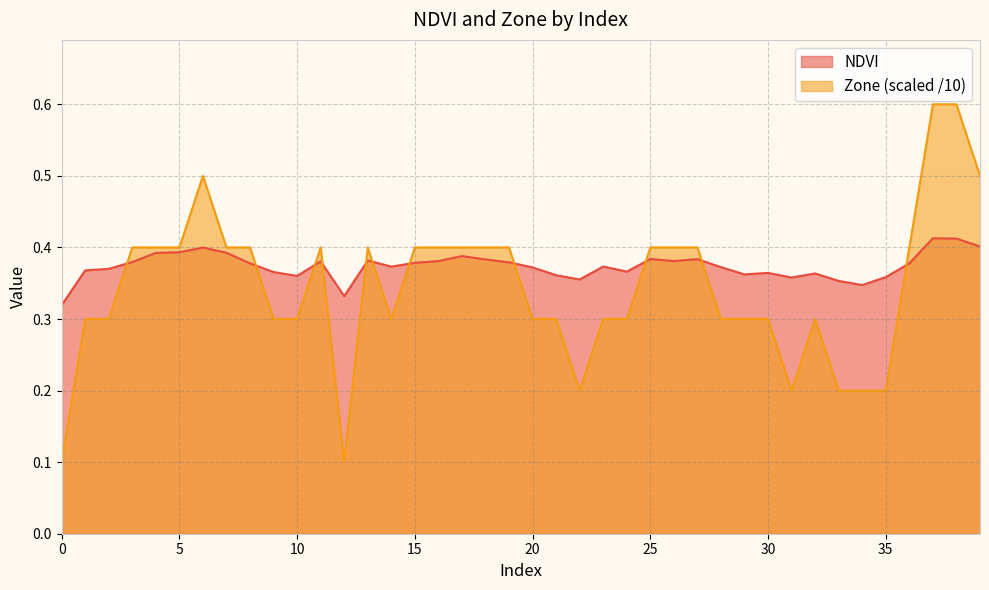

Reading left to right, extract all data points from this chart.

NDVI: 0.3	0.4	0.4	0.4	0.4	0.4	0.4	0.4	0.4	0.4	0.4	0.4	0.3	0.4	0.4	0.4	0.4	0.4	0.4	0.4	0.4	0.4	0.4	0.4	0.4	0.4	0.4	0.4	0.4	0.4	0.4	0.4	0.4	0.4	0.3	0.4	0.4	0.4	0.4	0.4
Zone: 0.1	0.3	0.3	0.4	0.4	0.4	0.5	0.4	0.4	0.3	0.3	0.4	0.1	0.4	0.3	0.4	0.4	0.4	0.4	0.4	0.3	0.3	0.2	0.3	0.3	0.4	0.4	0.4	0.3	0.3	0.3	0.2	0.3	0.2	0.2	0.2	0.4	0.6	0.6	0.5